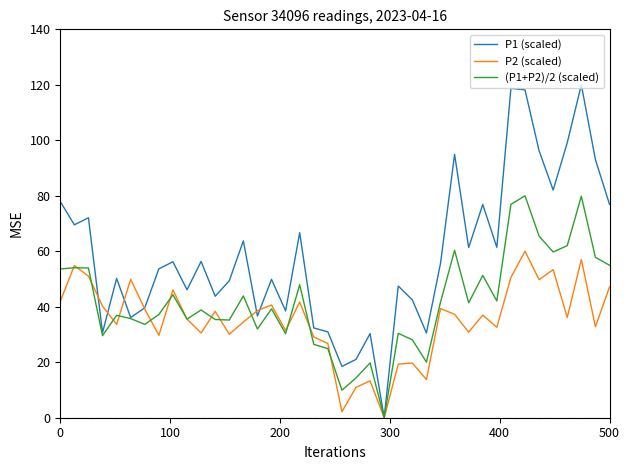

Rank the series by their average value, from lowest to highest.

P2 (scaled), (P1+P2)/2 (scaled), P1 (scaled)